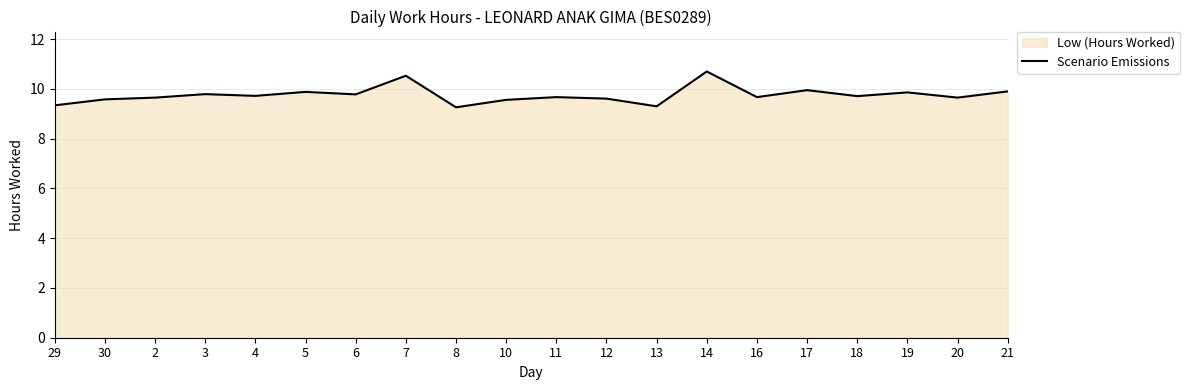

The value at 16 is 2.8. True or false?

False